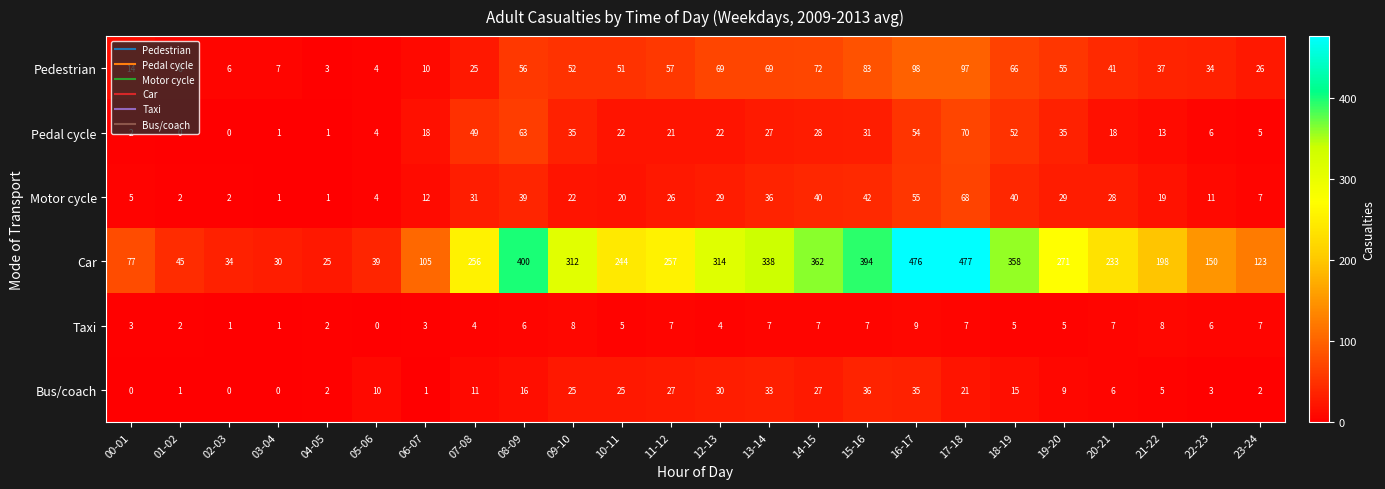

Is it true that Bus/coach equals 3 at 23-24?

False